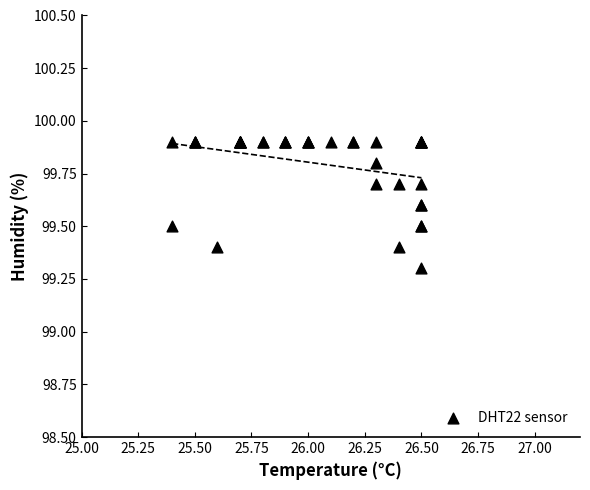

What Y value in the scatter plot is closest to 99?

99.3